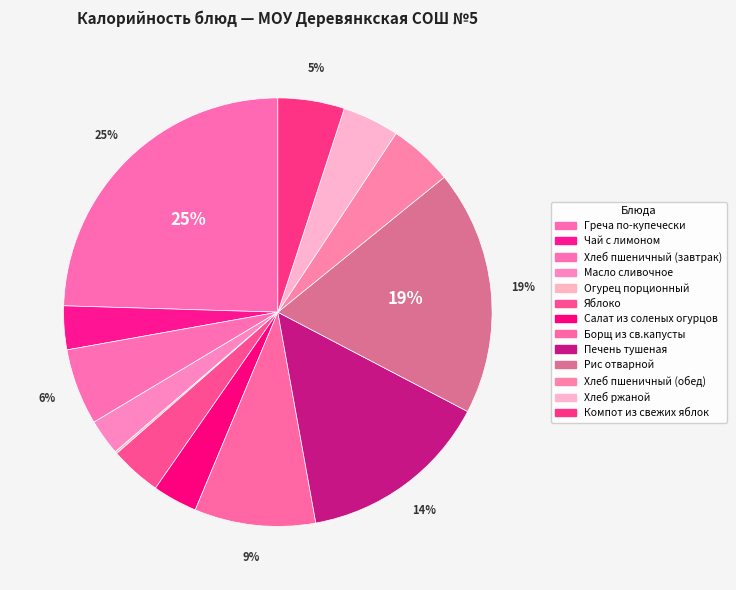

Which category has the smallest portion of the pie?

Огурец порционный